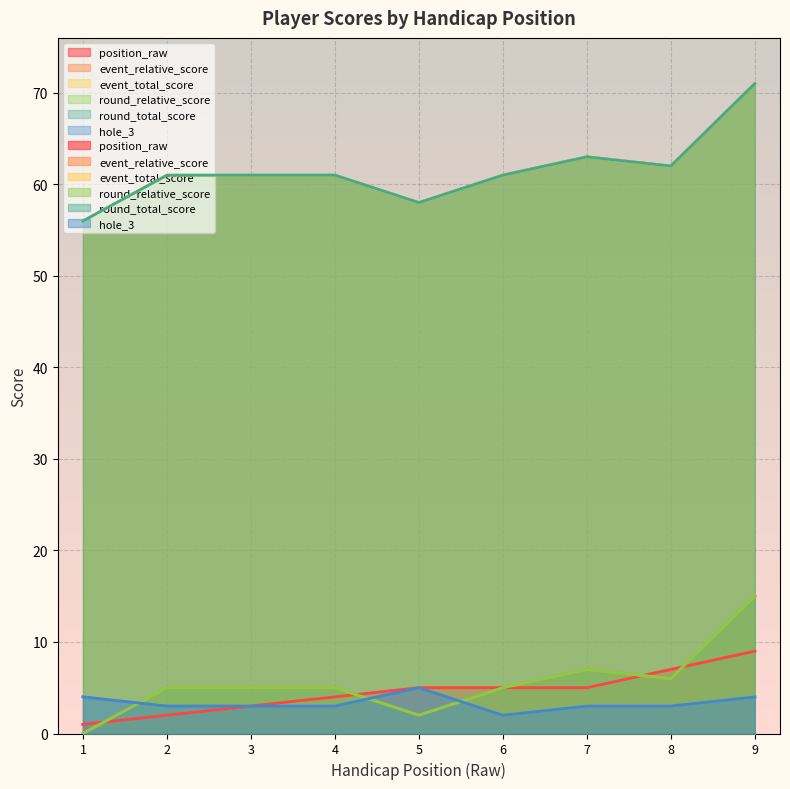

What is the value of the event_total_score point at the 8th from the left?

62